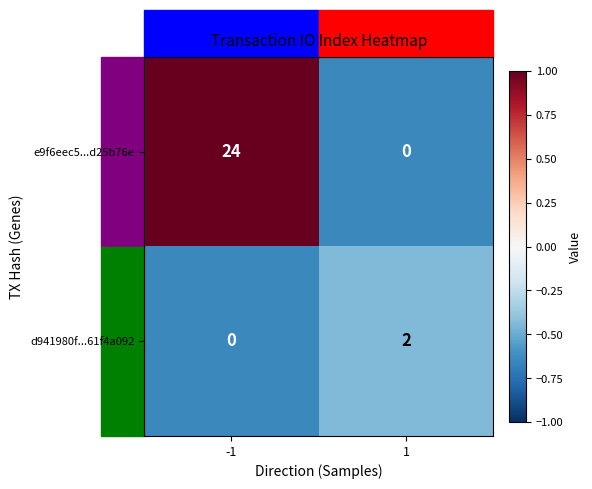

At which category is the sum across all series the highest?

-1